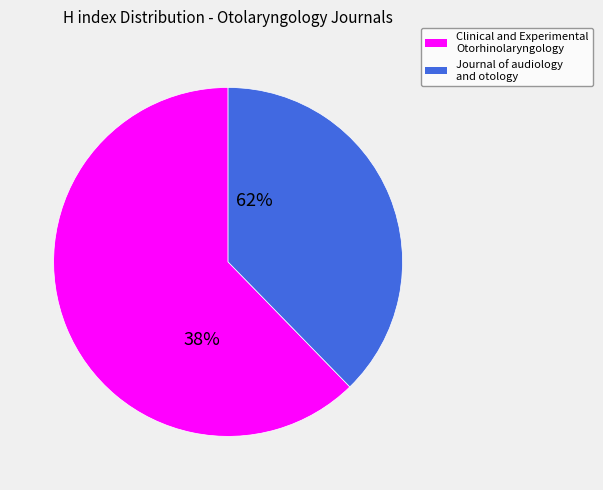

Is Clinical and Experimental Otorhinolaryngology the majority of the pie?

Yes